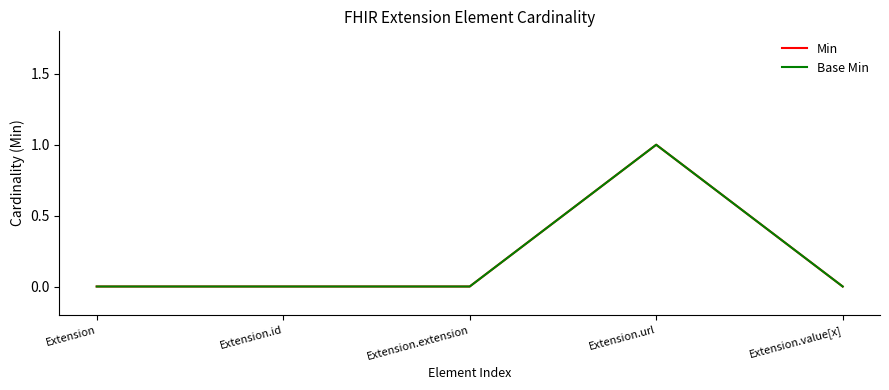

Is this an area chart (filled region under the line)?

No